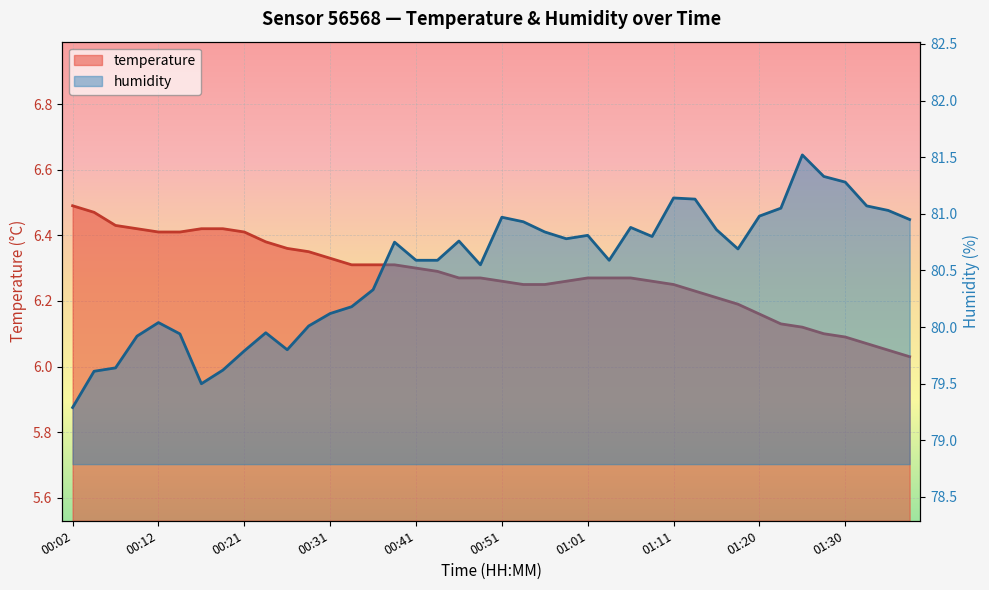

What is the spread (max minus min) of values at 18?

74.5